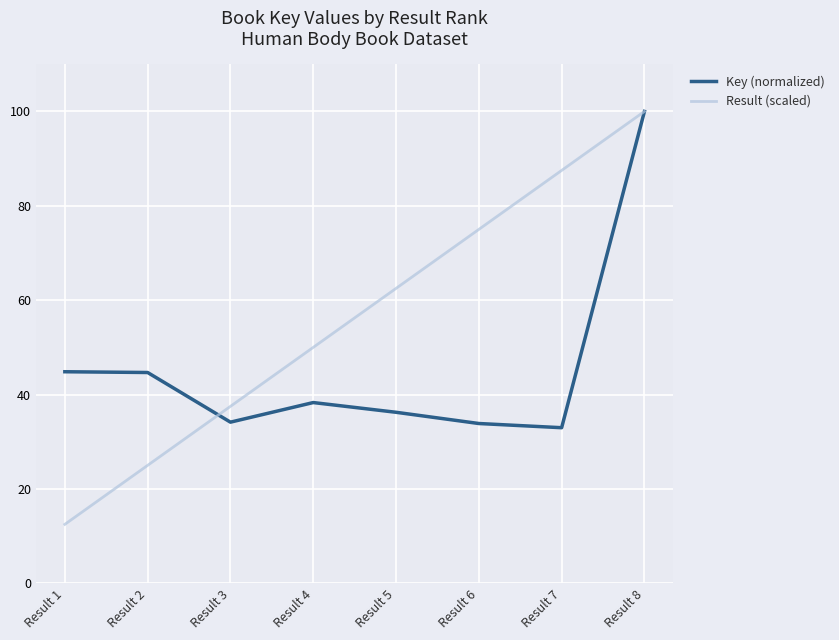

At Result 5, list the series in order from largest to smallest.

Result (scaled), Key (normalized)